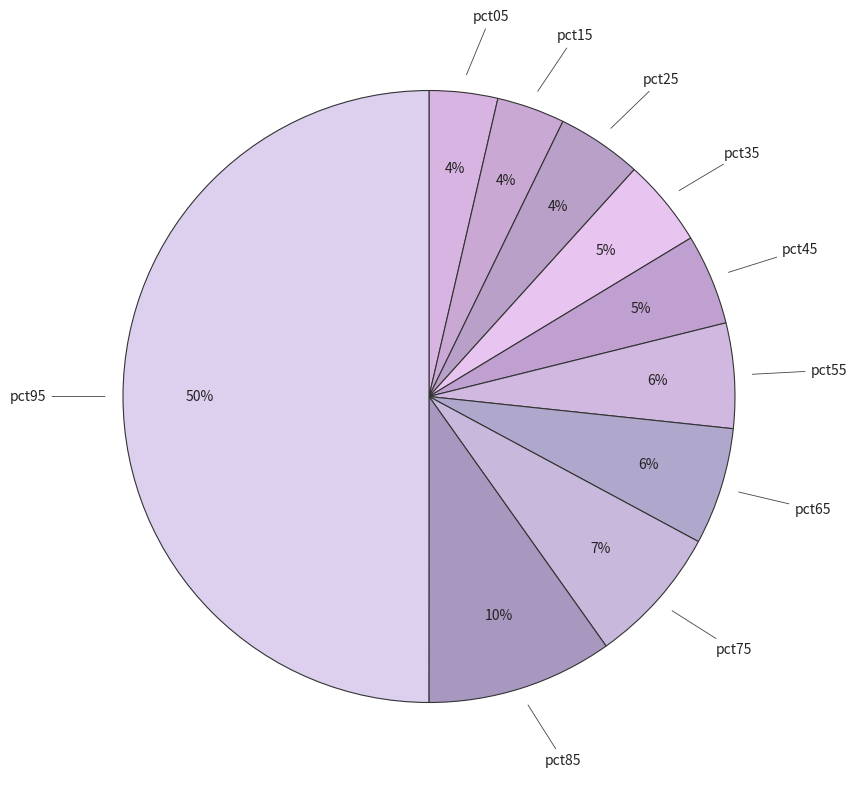

Is it true that pct25 is 13% of the pie?

False